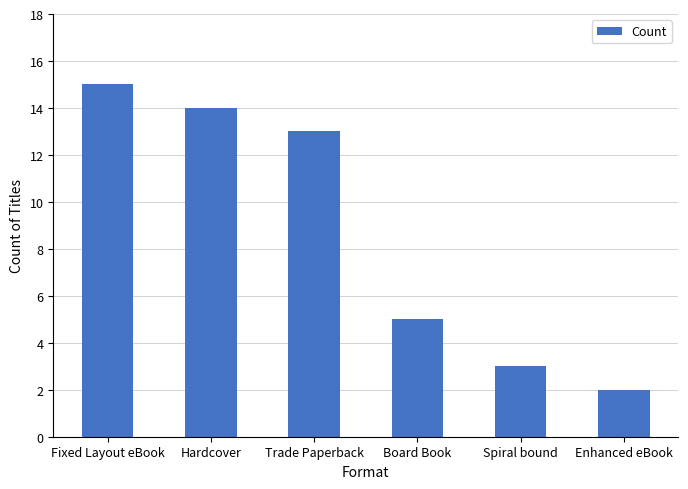

Rank the categories by value from highest to lowest.

Fixed Layout eBook, Hardcover, Trade Paperback, Board Book, Spiral bound, Enhanced eBook